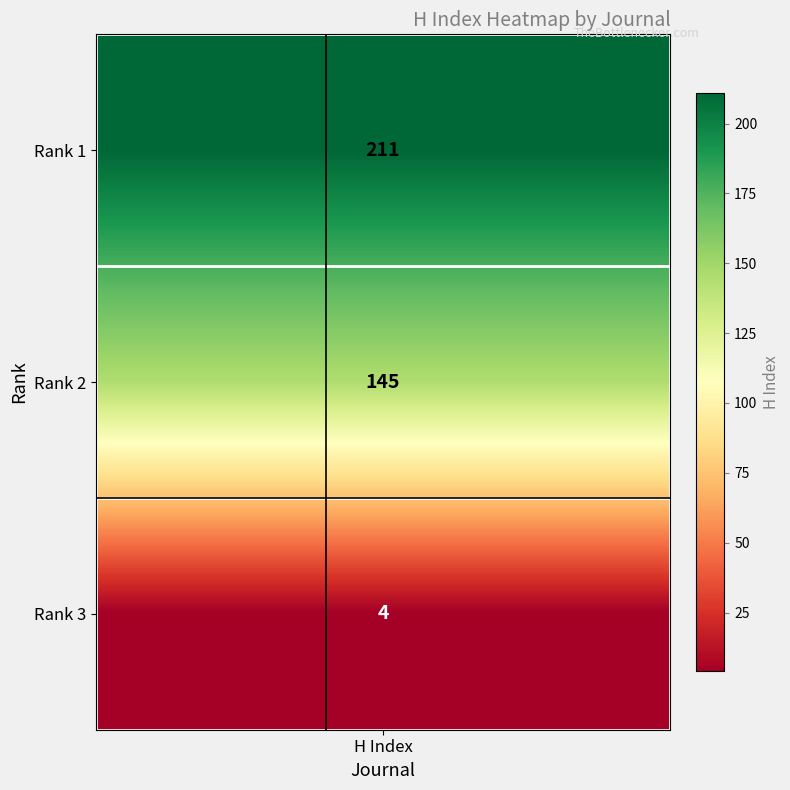

Is the value of Modern Electronic Materials at 2 greater than the value of Contemporary Engineering Sciences at 1?

No